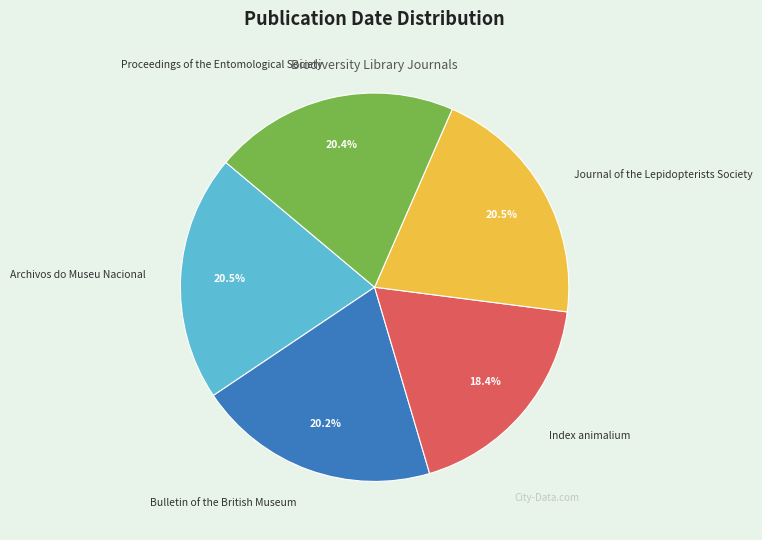

Which has a higher value, Index animalium or Archivos do Museu Nacional?

Archivos do Museu Nacional